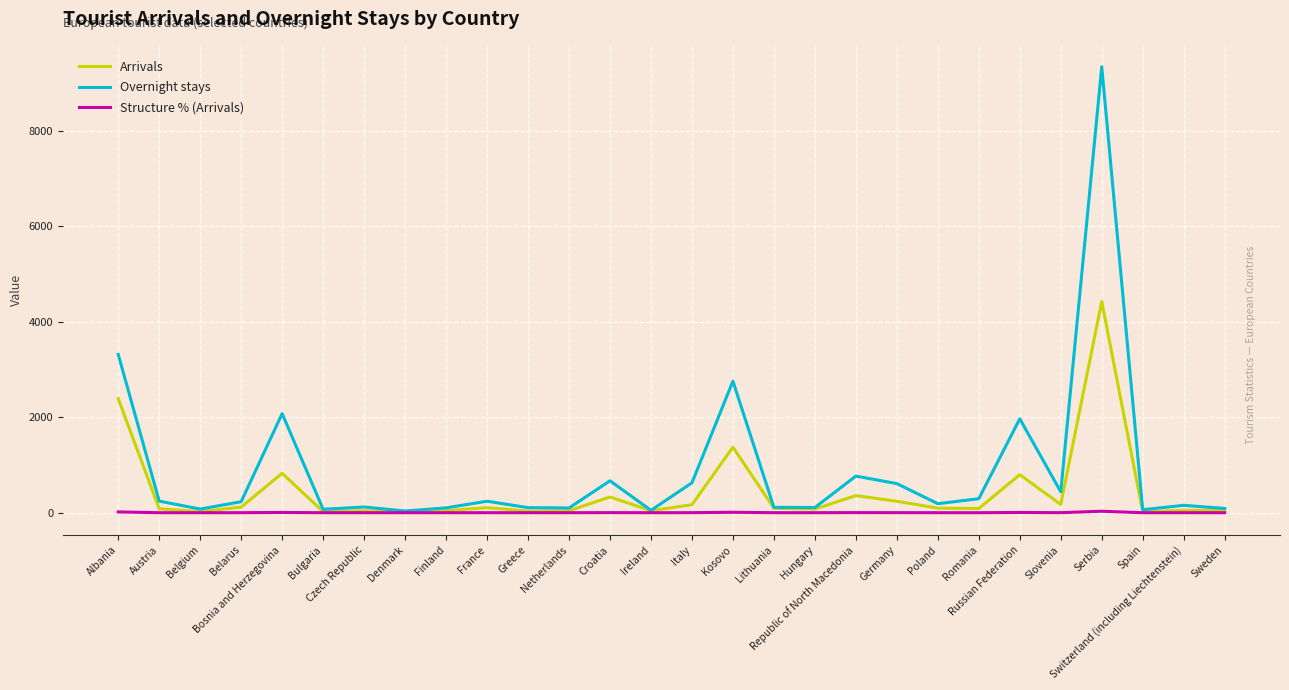

Which series has the largest range (max minus min)?

Overnight stays